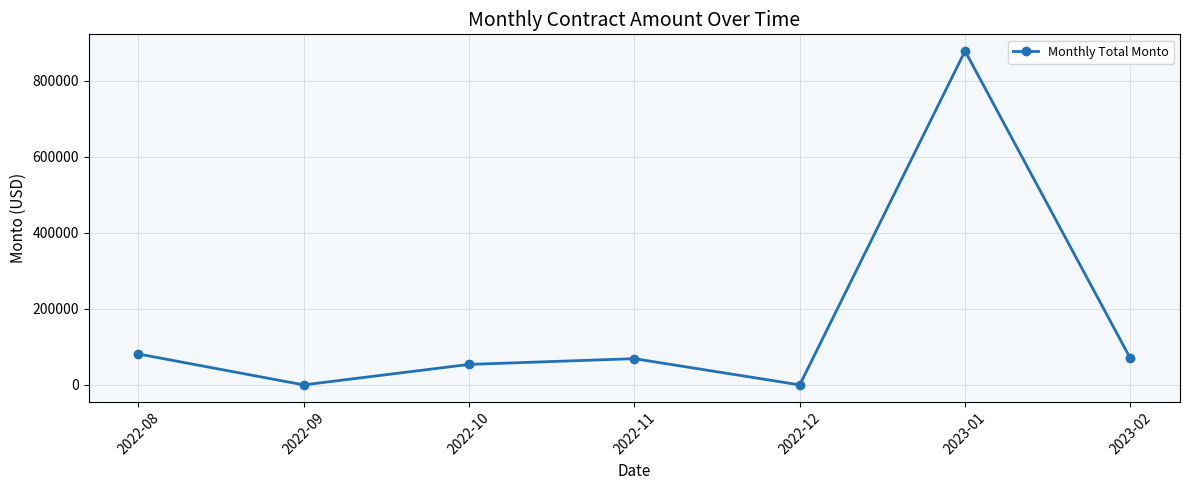

How many values exceed 68994?

4